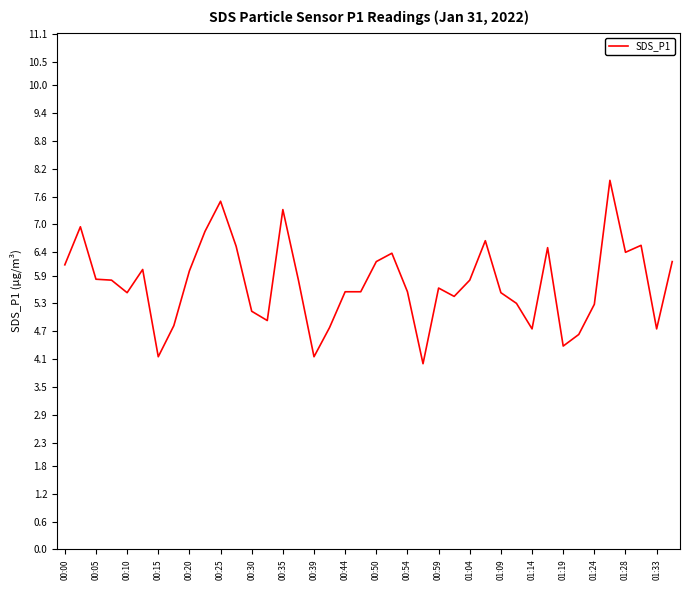

What is the maximum value shown in the chart?

8.0